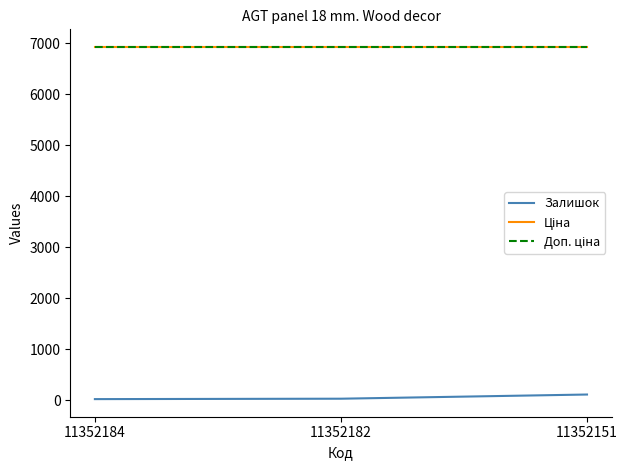

Where is Доп. ціна nearest to the value 6929?

11352184